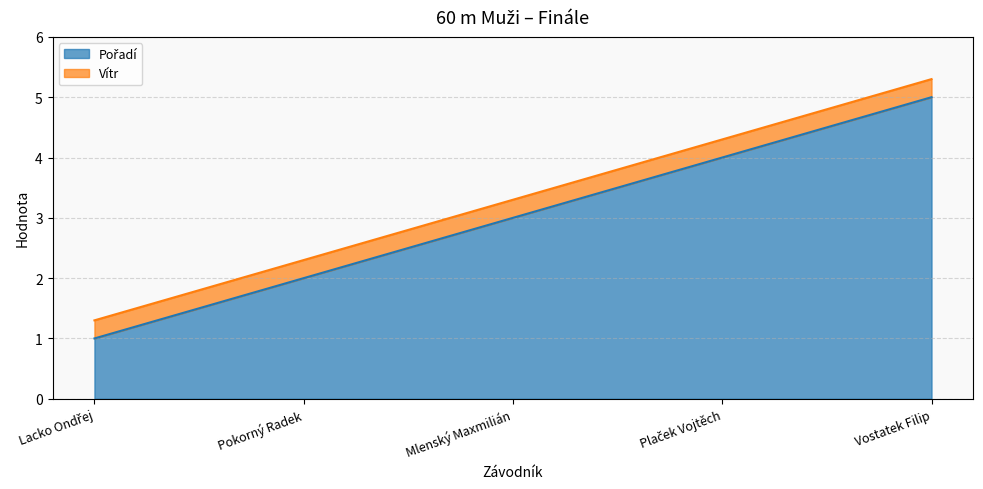

What position from the left is Vostatek Filip?

5